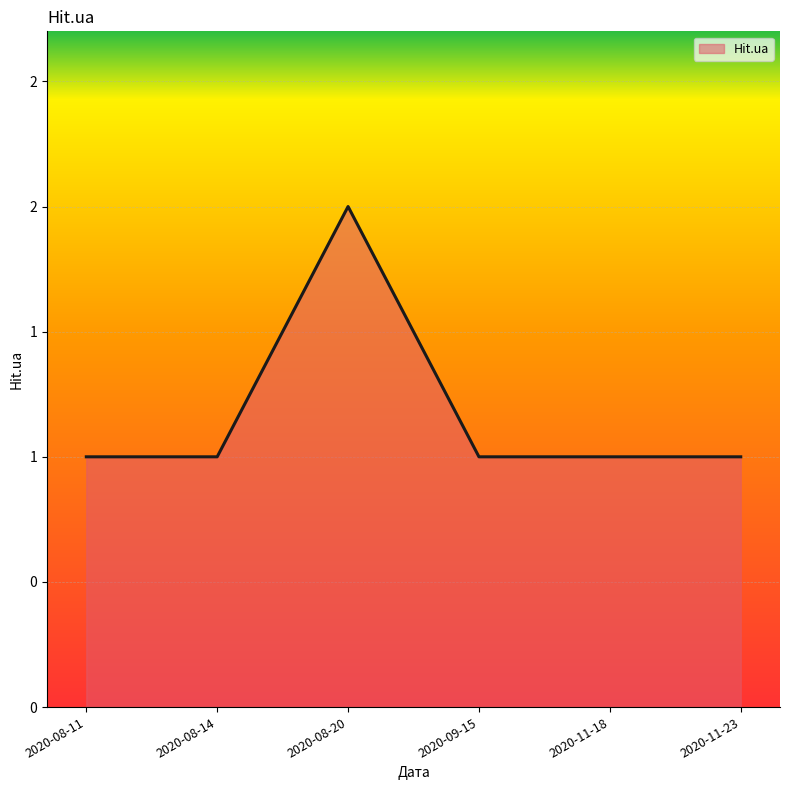

Reading right to left, extract all data points from this chart.

1	1	1	2	1	1